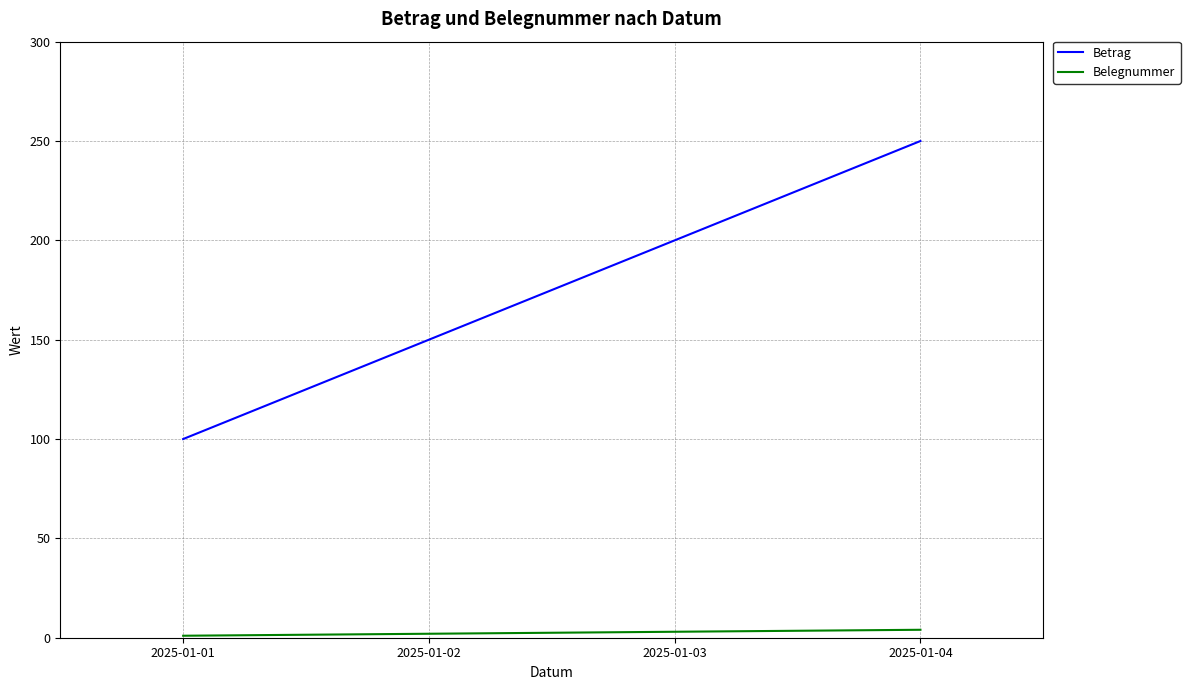

The value of Betrag at 2025-01-03 is 282. True or false?

False